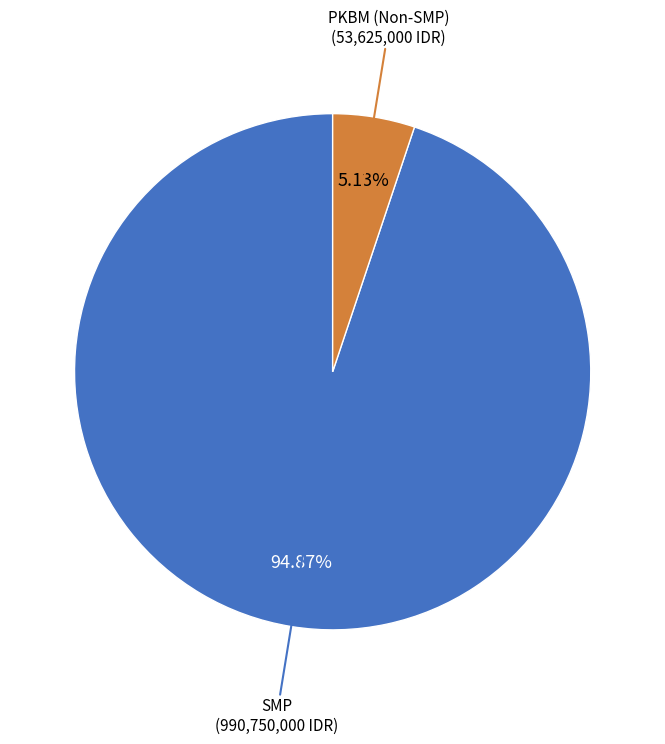

Count the number of slices in the pie.

2